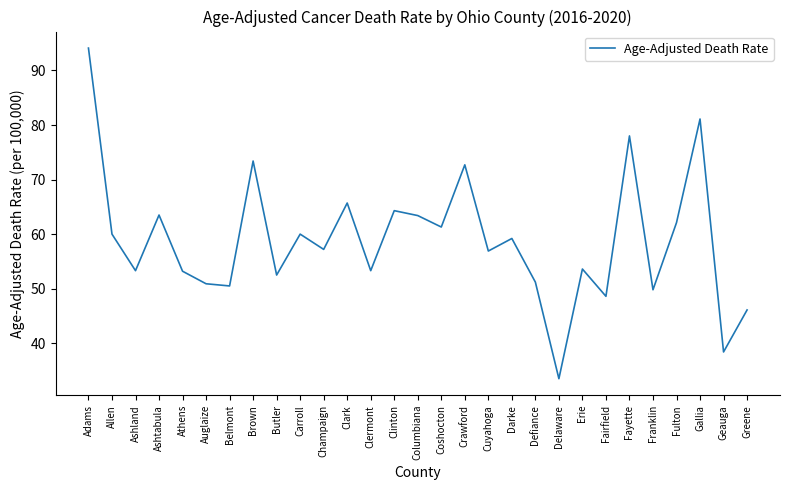

Where does the data first go above 57?

Adams